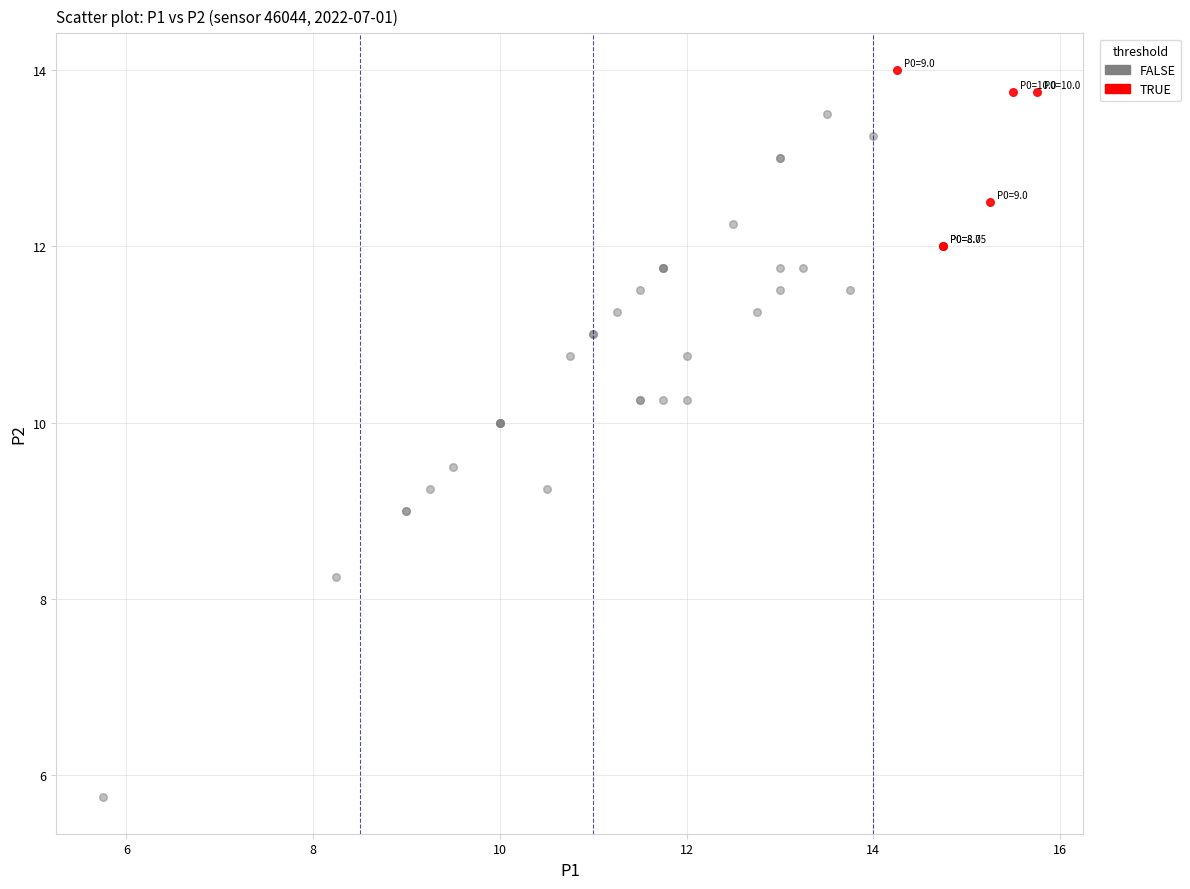

Which series has the largest Y range (max minus min)?

FALSE